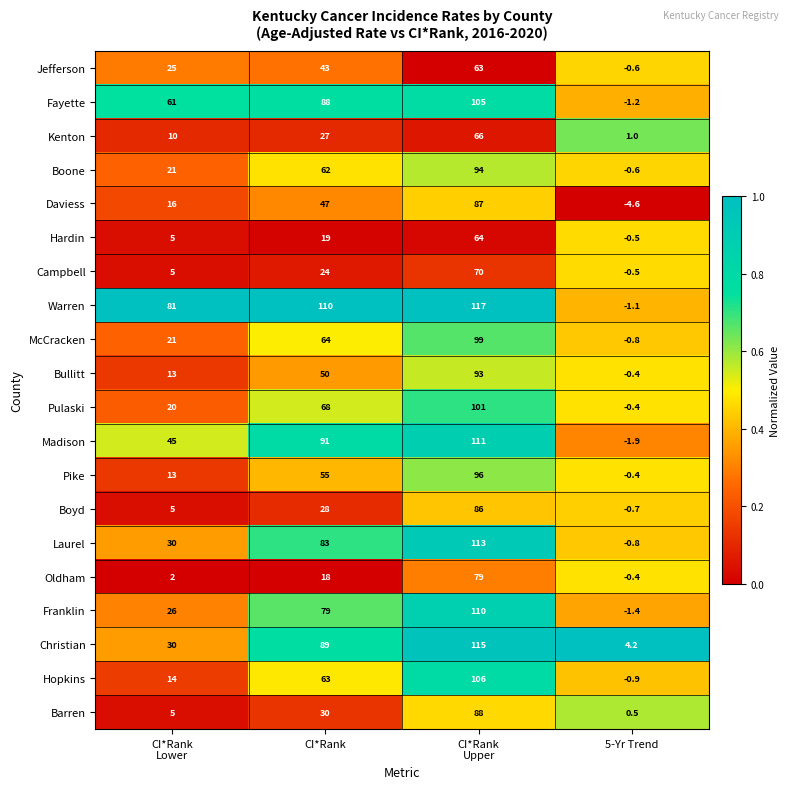

What is the difference between the maximum and minimum values in the Jefferson series?

63.6